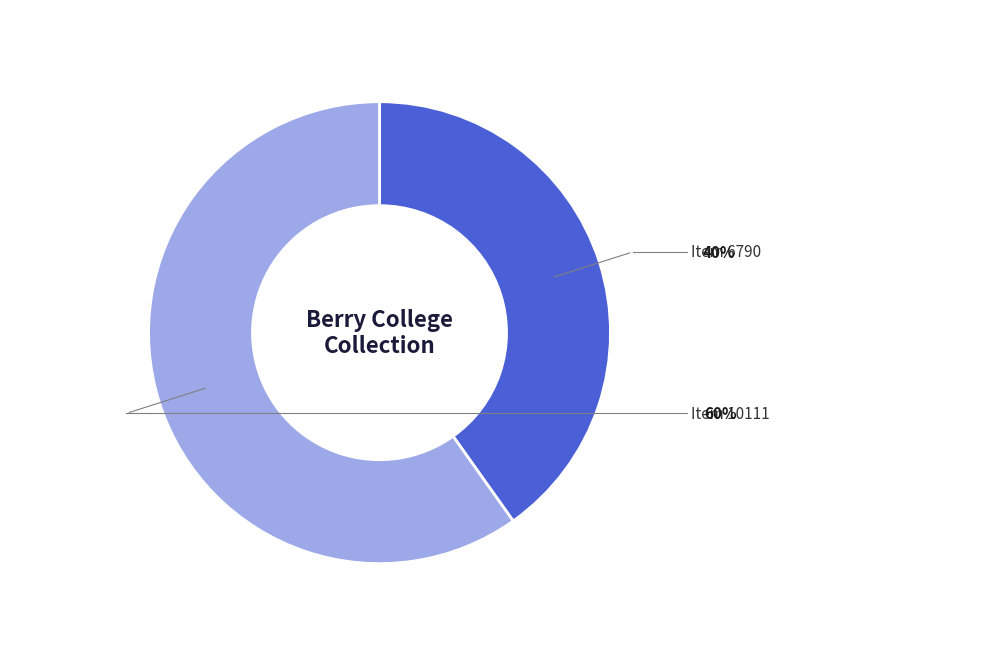

Is there any slice that represents more than half of the pie?

Yes